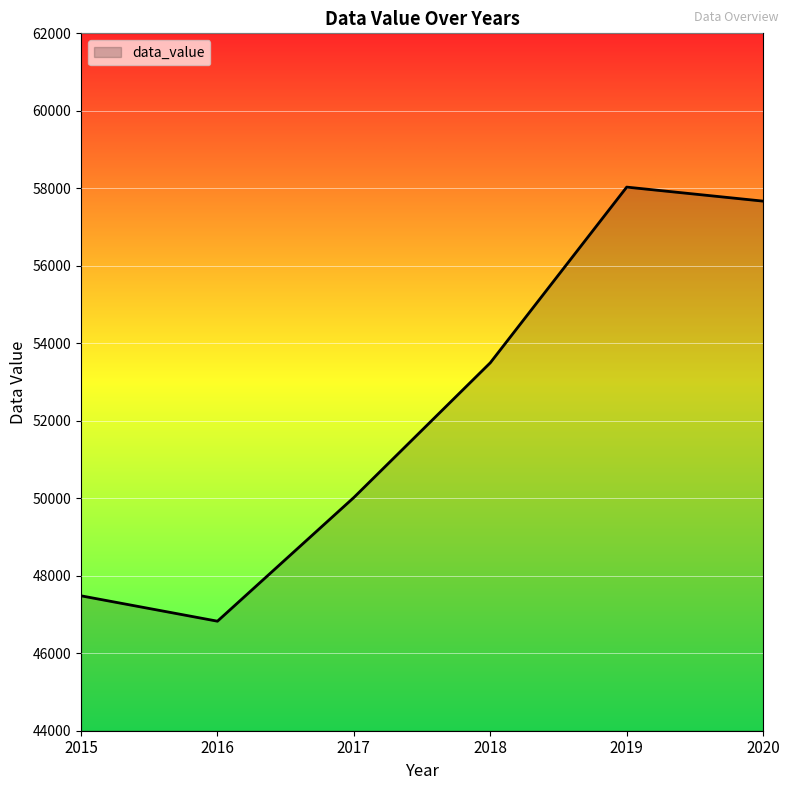

Reading left to right, list all the values displayed in this chart.

2015=47482	2016=46827	2017=50020	2018=53497	2019=58031	2020=57669